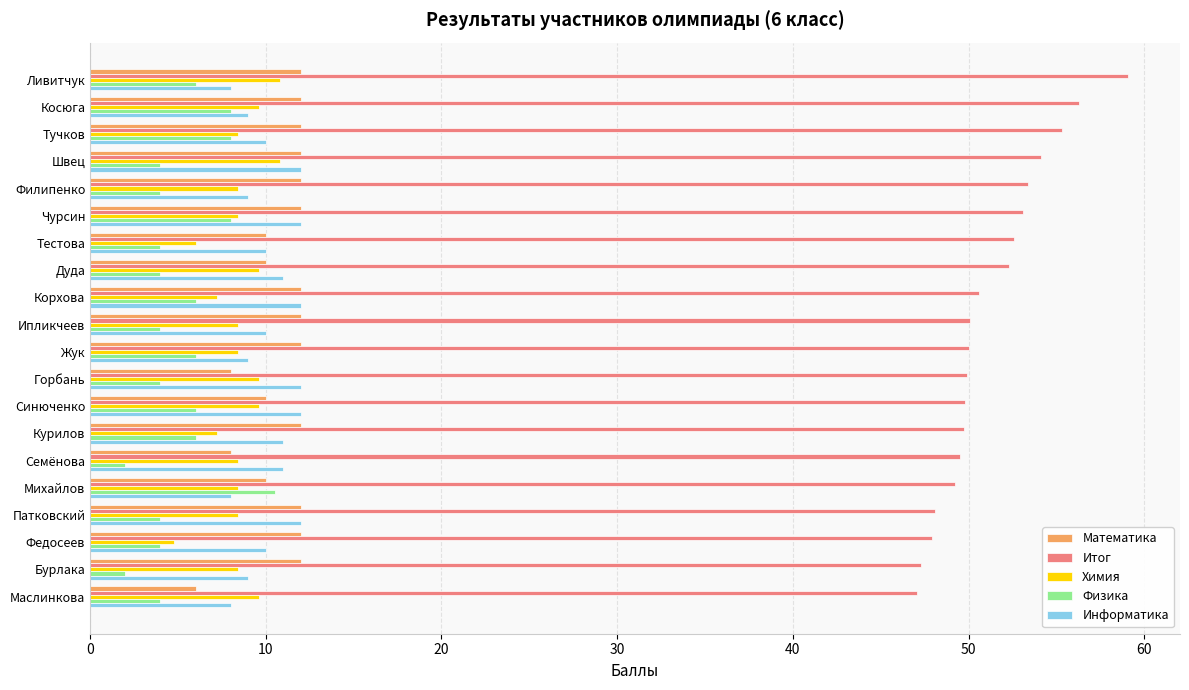

What is the spread (max minus min) of values at Маслинкова?

43.1